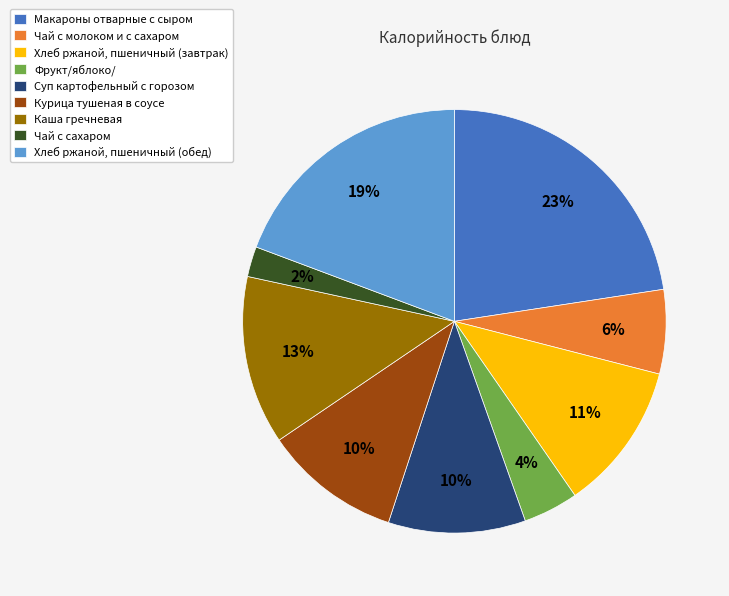

Combined, do Фрукт/яблоко/ and Хлеб ржаной, пшеничный (завтрак) account for over 50%?

No